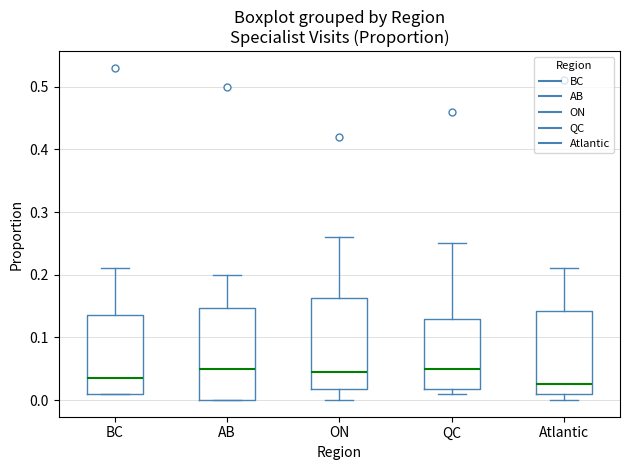

Reading left to right, transcribe this box plot: for each box, give where its median line is, the range the box spans, and where its two whiskers end, as read against the y-axis. The values are not printed on the chart, so give them approximately, as read against the axis.

BC: median 0.04, box 0.01 to 0.14, whiskers 0.01 to 0.21
AB: median 0.05, box 0.00 to 0.15, whiskers 0.00 to 0.20
ON: median 0.05, box 0.02 to 0.16, whiskers 0.00 to 0.26
QC: median 0.05, box 0.02 to 0.13, whiskers 0.01 to 0.25
Atlantic: median 0.03, box 0.01 to 0.14, whiskers 0.00 to 0.21